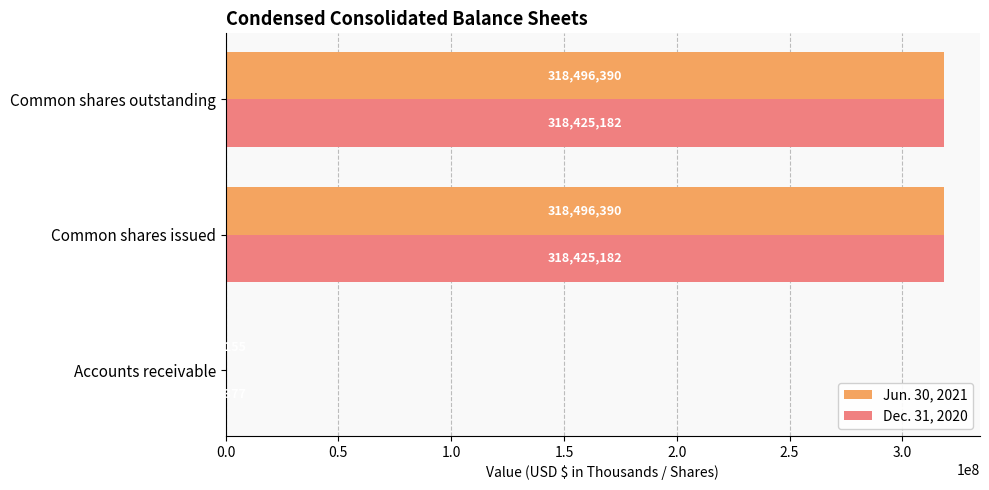

Where is Dec. 31, 2020 nearest to the value 159220779?

Accounts receivable